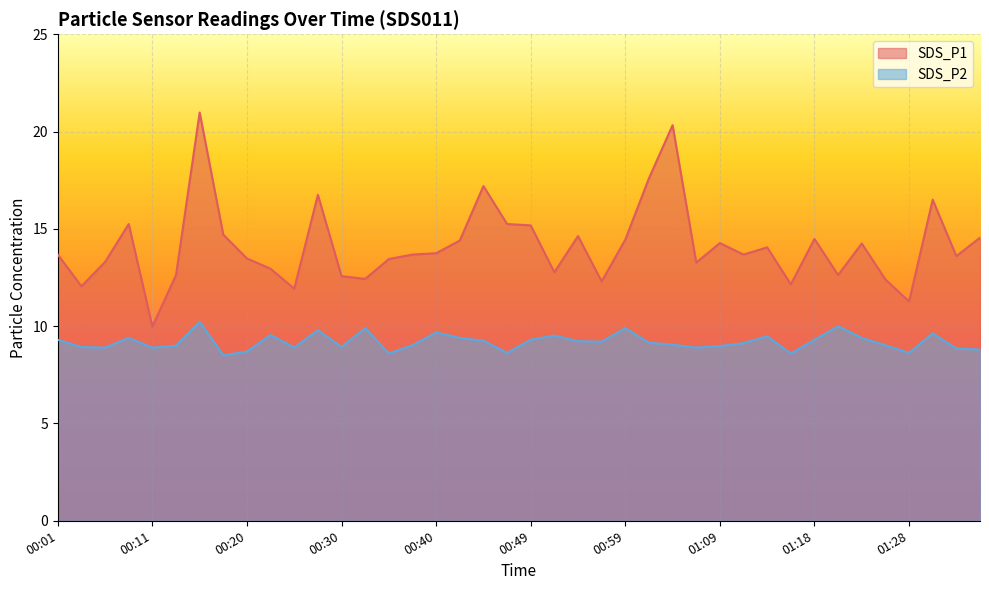

At which category is the sum across all series the highest?

00:15